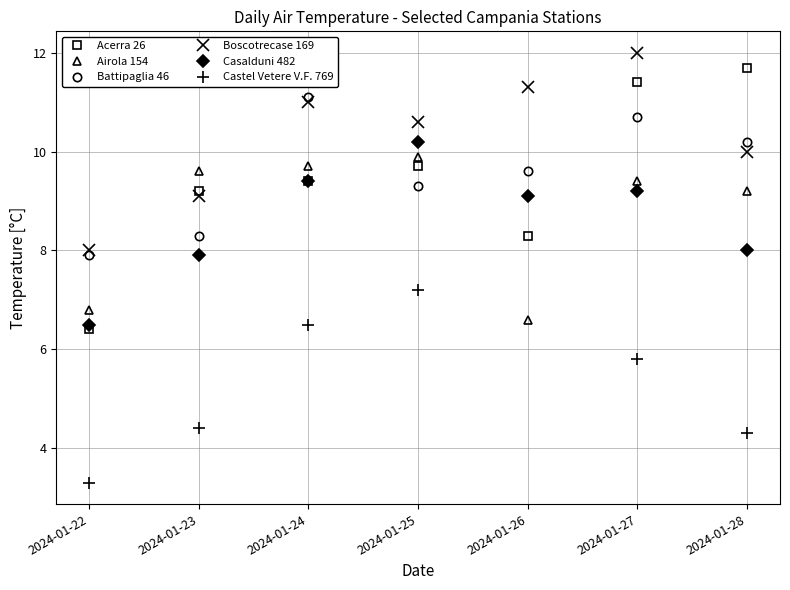

How many intersections are there between Castel Vetere V.F. 769 and Acerra 26?

2